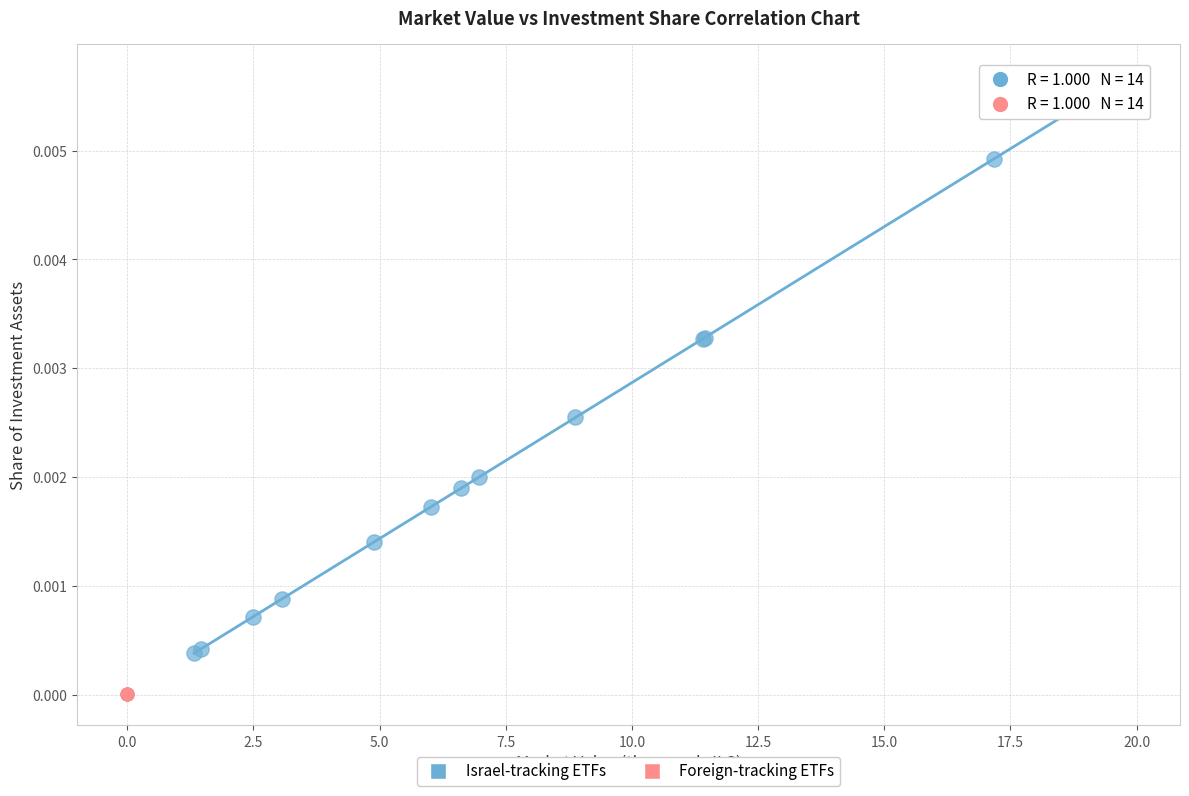

Which series contains the lowest Y value?

Foreign-tracking ETFs